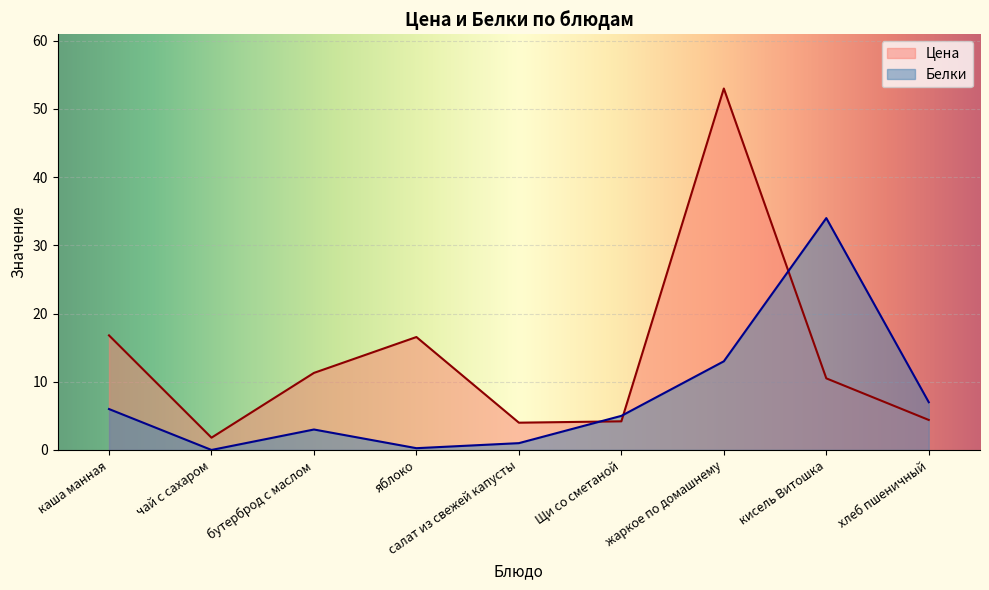

Reading left to right, what are all the values shown in this chart?

Цена: каша манная=16.8	чай с сахаром=1.8	бутерброд с маслом=11.3	яблоко=16.6	салат из свежей капусты=4.0	Щи со сметаной=4.2	жаркое по домашнему=53.0	кисель Витошка=10.5	хлеб пшеничный=4.4
Белки: каша манная=6.0	чай с сахаром=0.0	бутерброд с маслом=3.0	яблоко=0.3	салат из свежей капусты=1.0	Щи со сметаной=5.0	жаркое по домашнему=13.0	кисель Витошка=34.0	хлеб пшеничный=7.0